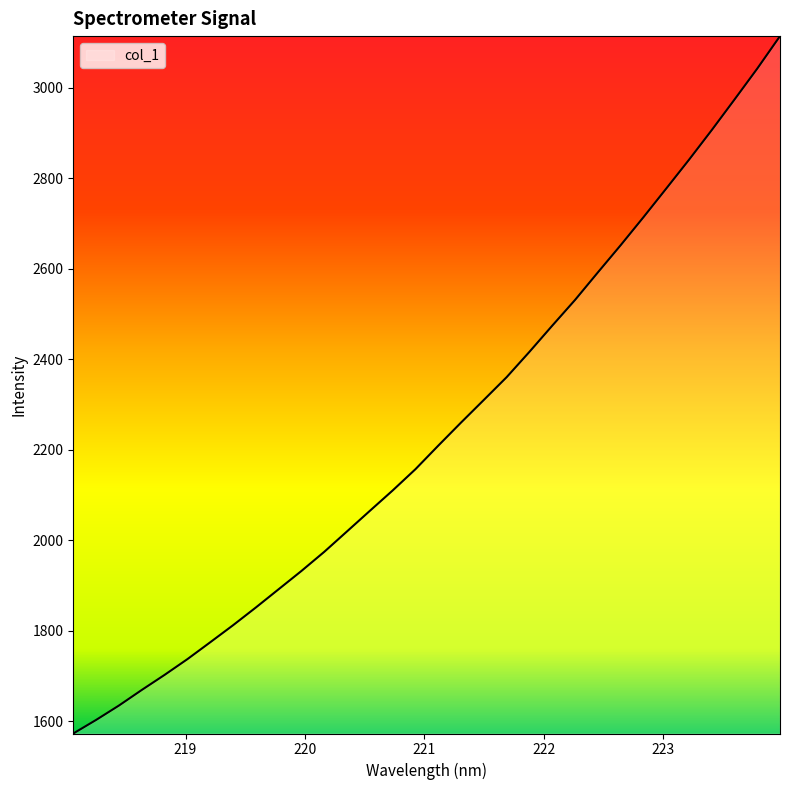

What is the difference between the maximum and minimum values?

1540.7